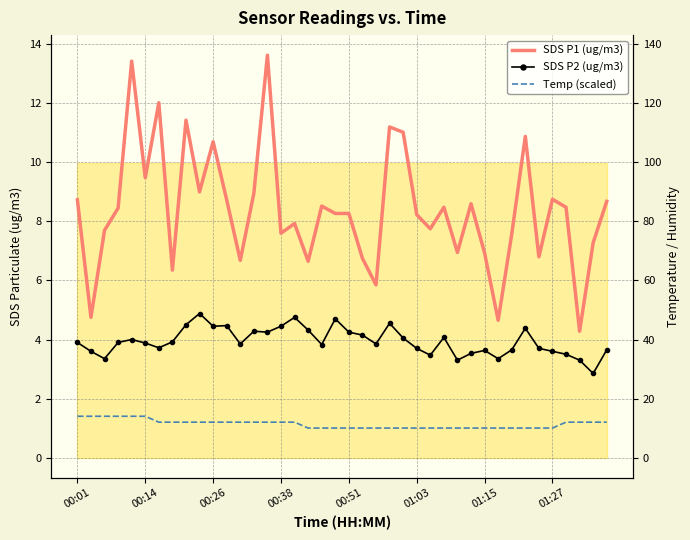

True or false: SDS P1 (ug/m3) and SDS P2 (ug/m3) cross at least once.

False